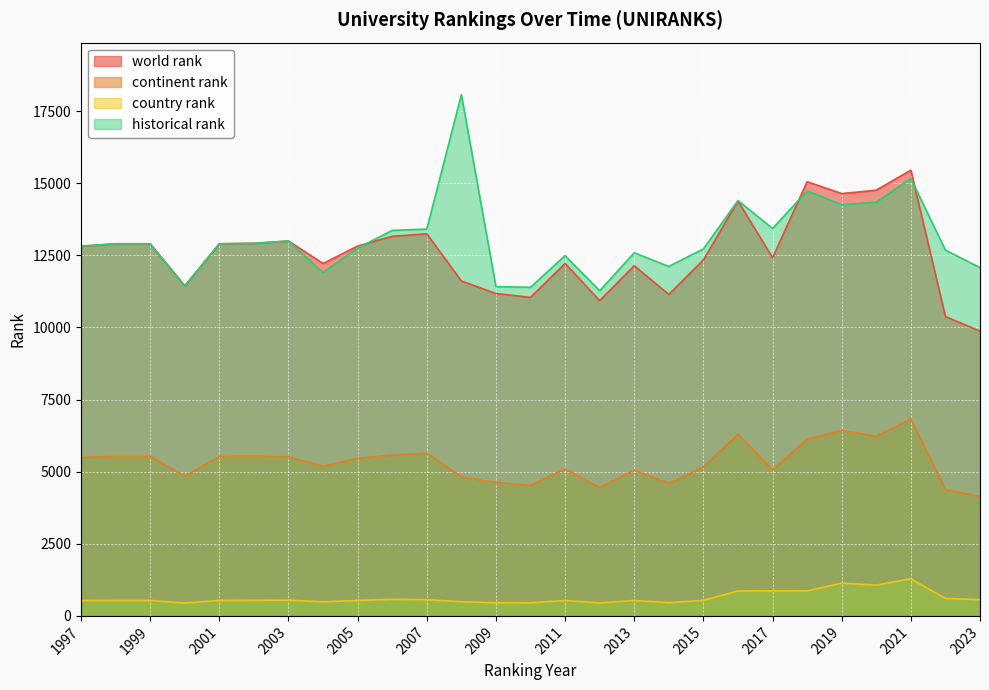

Between 2008 and 2001, which is larger?

2001